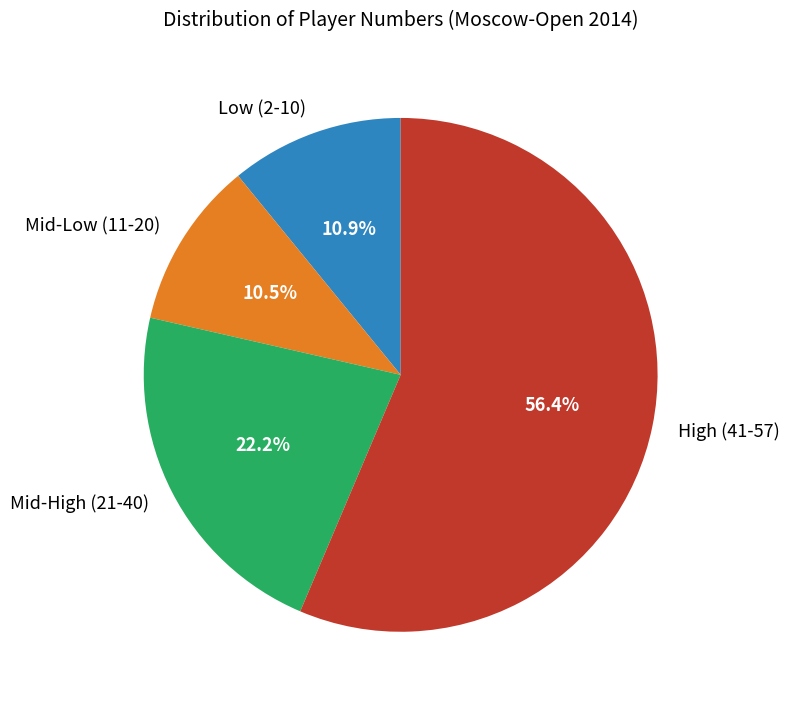

What is the total percentage of High (41-57) and Mid-Low (11-20)?

66.9%